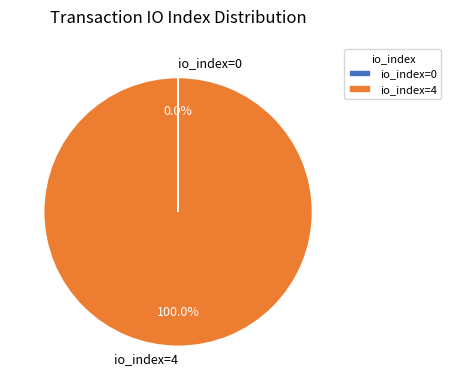

Does any single category account for the majority?

Yes